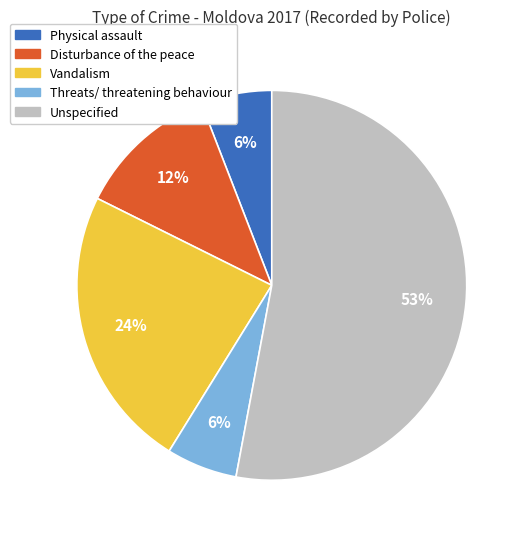

Between Unspecified and Threats/ threatening behaviour, which is larger?

Unspecified